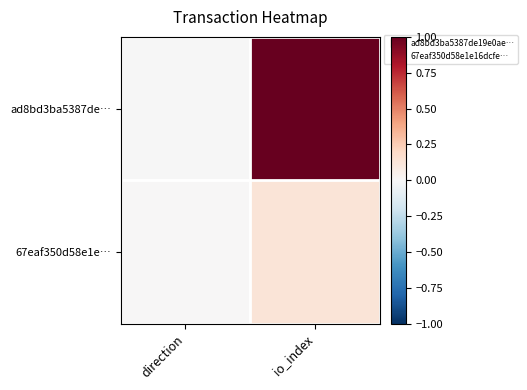

Rank the series by their average value, from lowest to highest.

67eaf350d58e1e…, ad8bd3ba5387de…